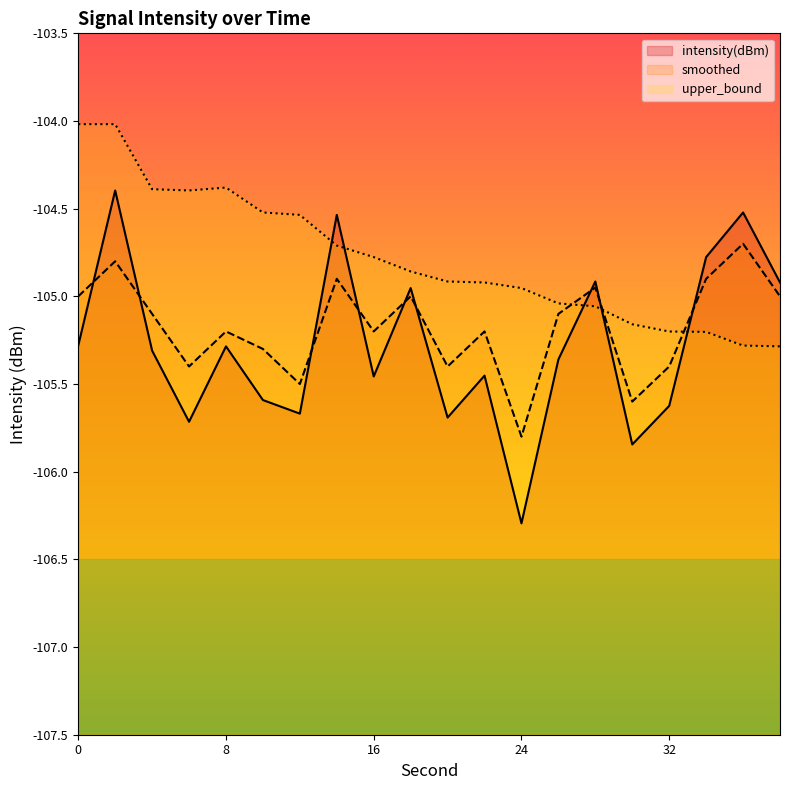

The intensity(dBm) series shows -151.4 at 12. True or false?

False